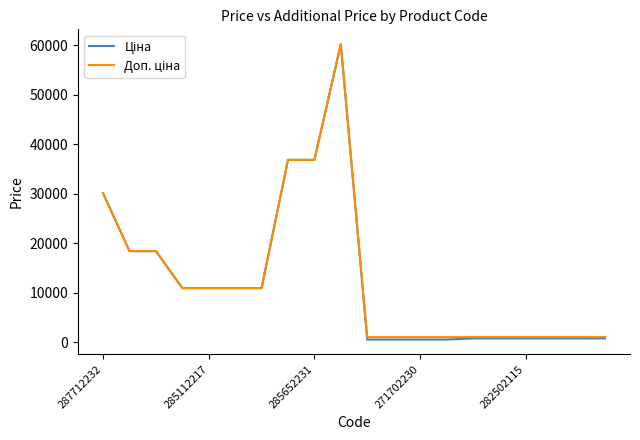

Does the chart display data point markers on the line(s)?

No